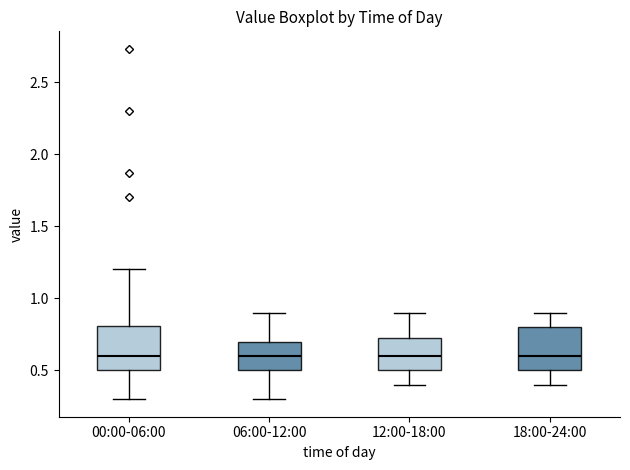

Reading left to right, transcribe this box plot: for each box, give where its median line is, the range the box spans, and where its two whiskers end, as read against the y-axis. The values are not printed on the chart, so give them approximately, as read against the axis.

00:00-06:00: median 0.60, box 0.50 to 0.80, whiskers 0.30 to 1.20
06:00-12:00: median 0.60, box 0.50 to 0.70, whiskers 0.30 to 0.90
12:00-18:00: median 0.60, box 0.50 to 0.75, whiskers 0.40 to 0.90
18:00-24:00: median 0.60, box 0.50 to 0.80, whiskers 0.40 to 0.90